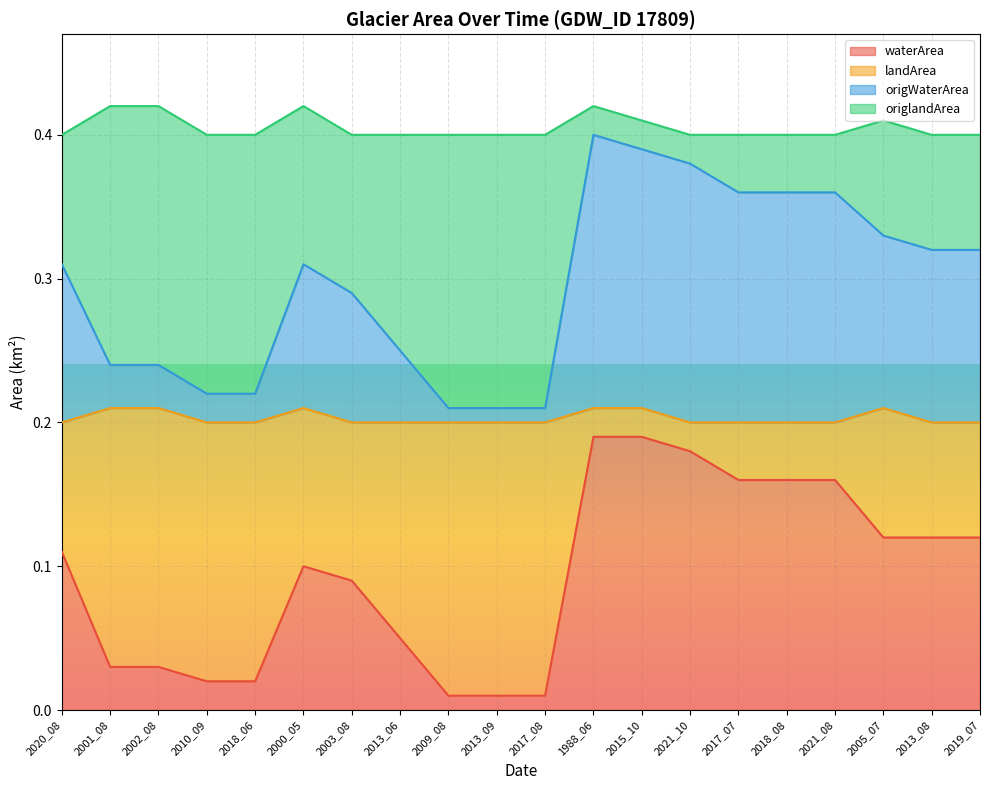

What is the total value across all series at 2021_10?

0.4